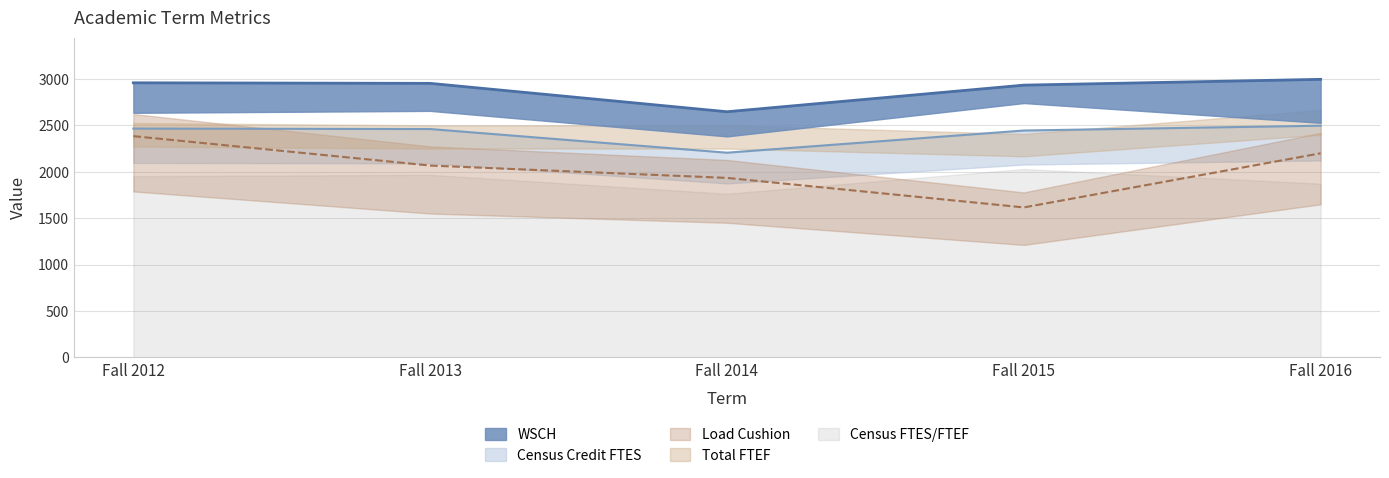

In Load Cushion, how many points are lower than both neighbors (excluding endpoints)?

1